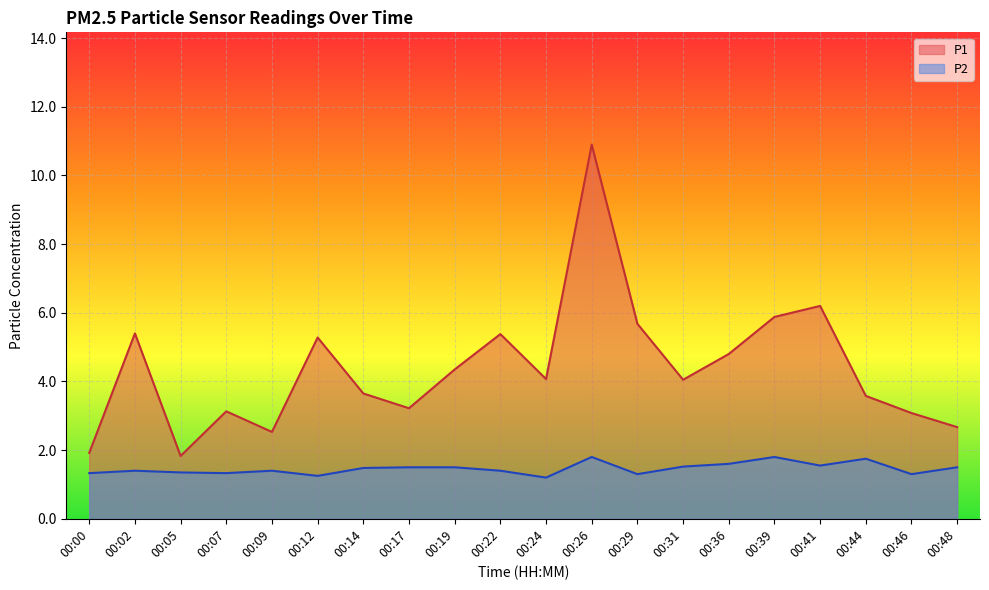

True or false: P2 and P1 cross at least once.

False